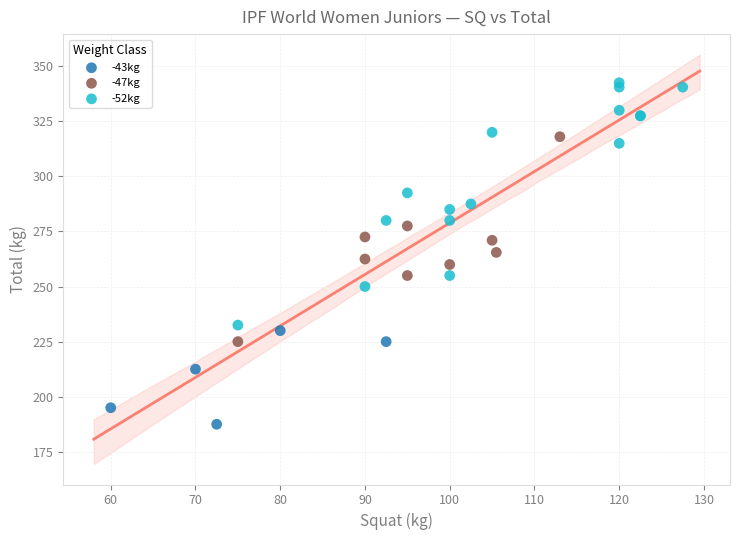

Which series contains the highest Y value?

-52kg